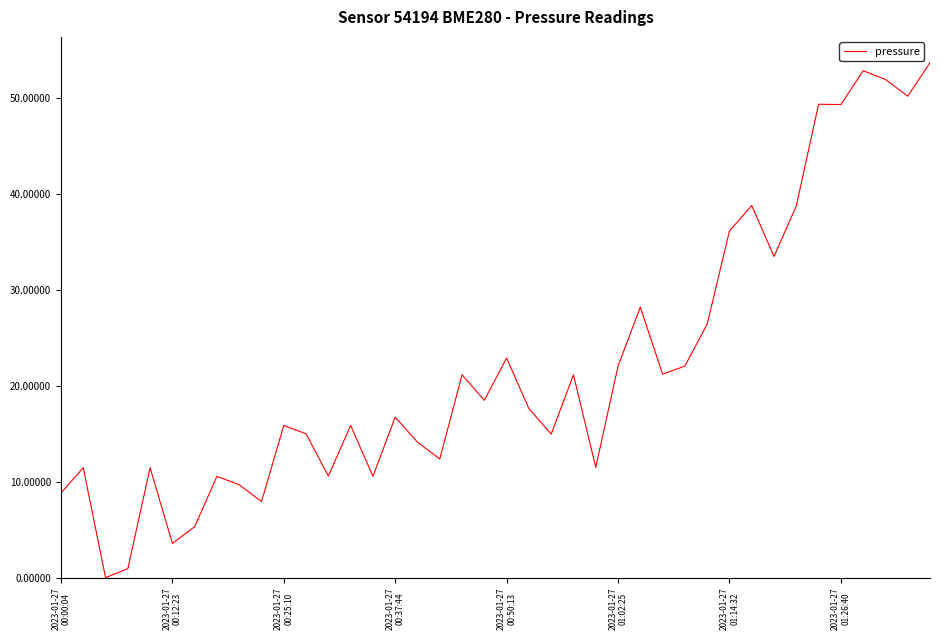

What is the maximum value shown in the chart?

53.7